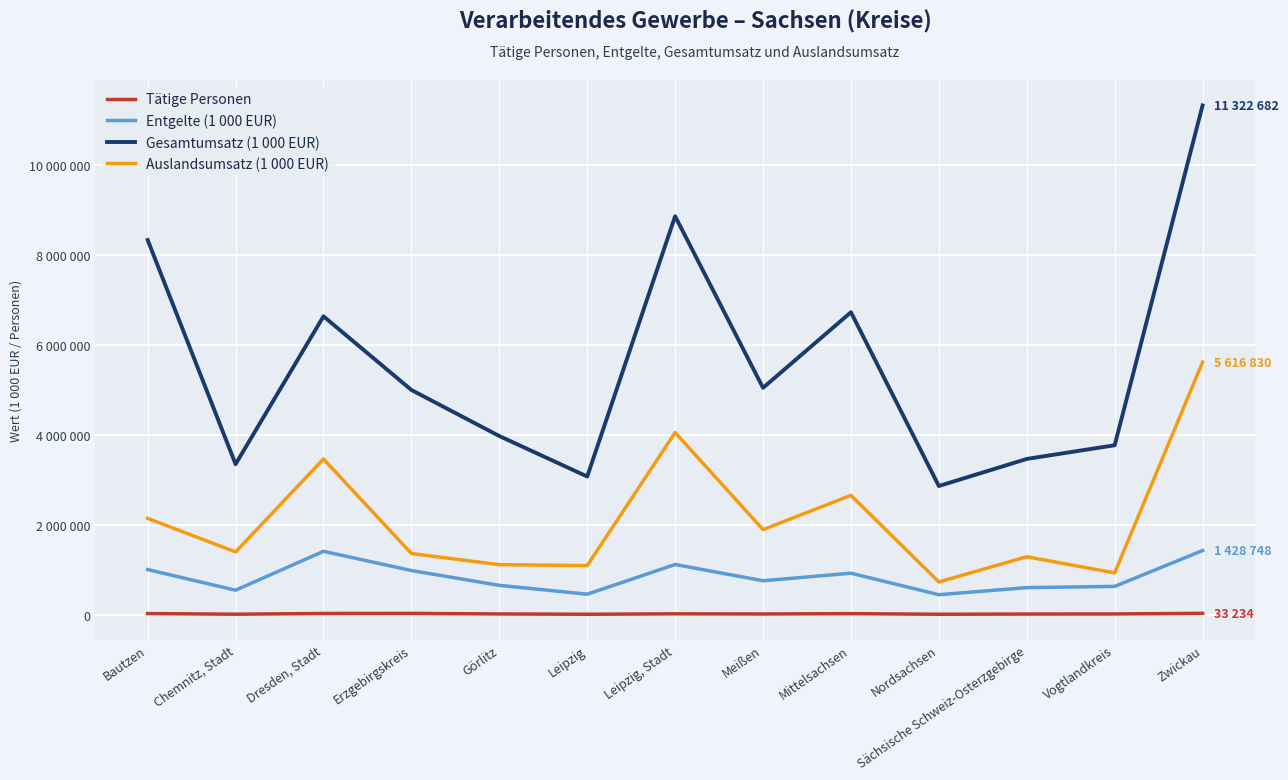

What is the sum of the Entgelte (1 000 EUR) values at Leipzig and Nordsachsen?

905461